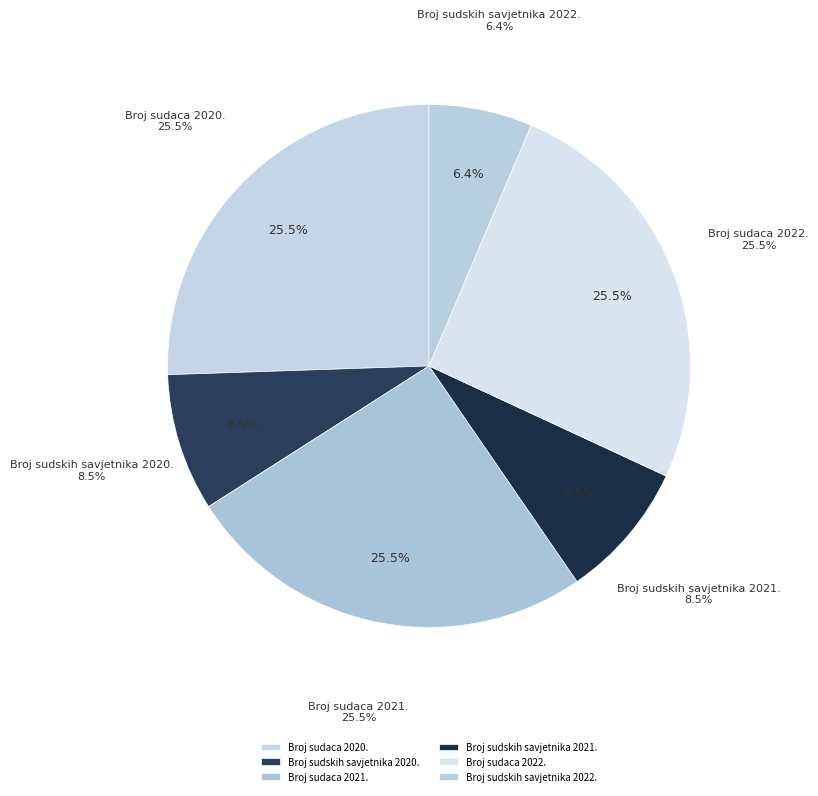

What is the smallest slice in the pie chart?

Broj sudskih savjetnika 2022.